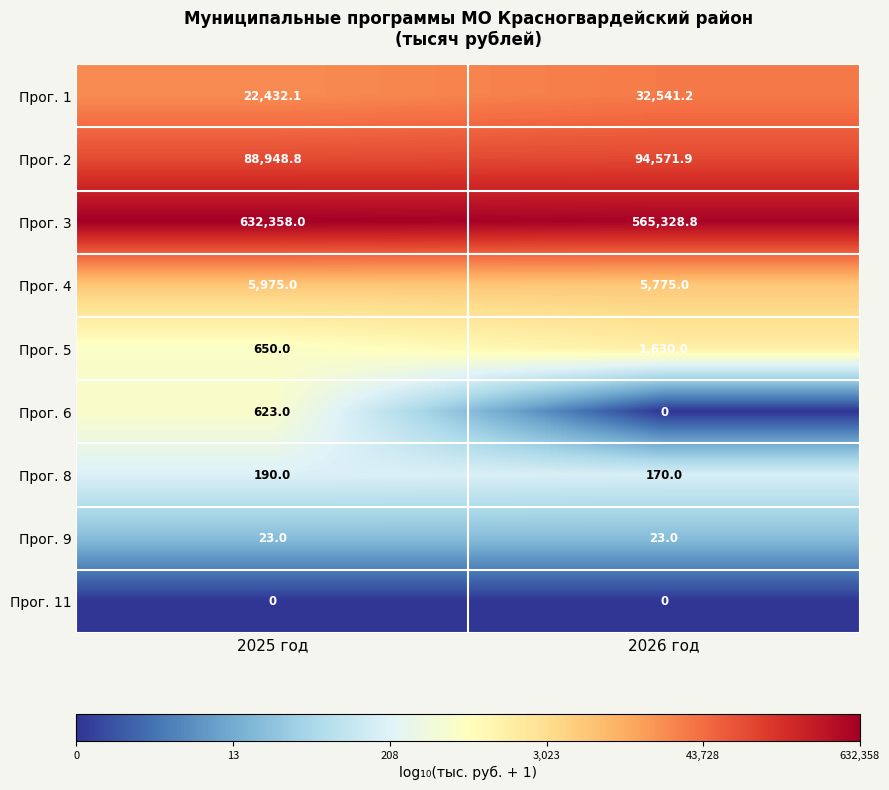

Count the number of categories in the chart.

2